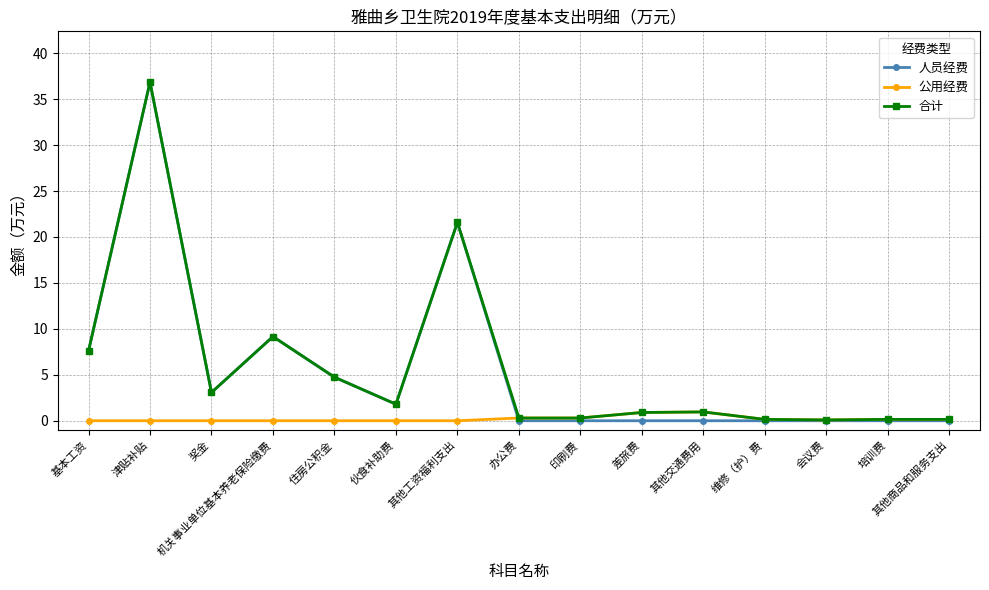

Read the 合计 value at 住房公积金.

4.7